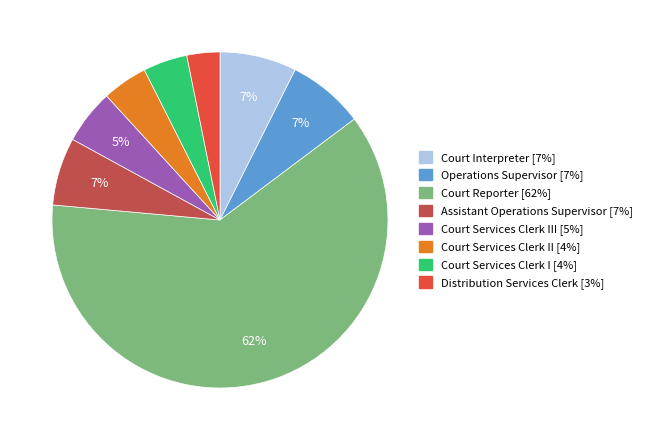

Does any single category account for the majority?

Yes